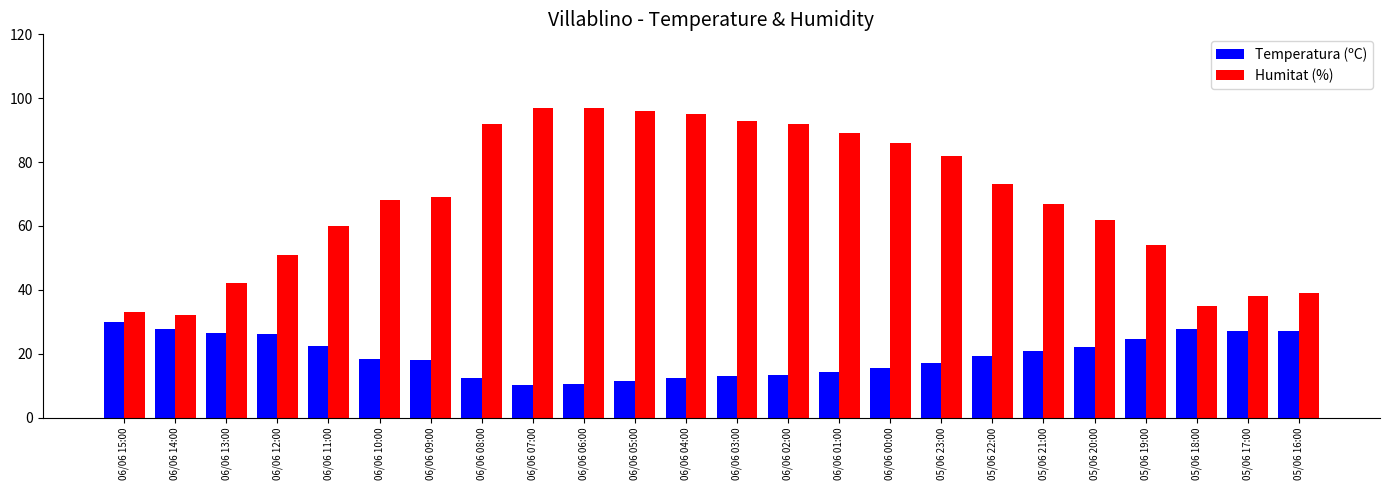

What is the spread (max minus min) of values at 06/06 14:00?

4.2